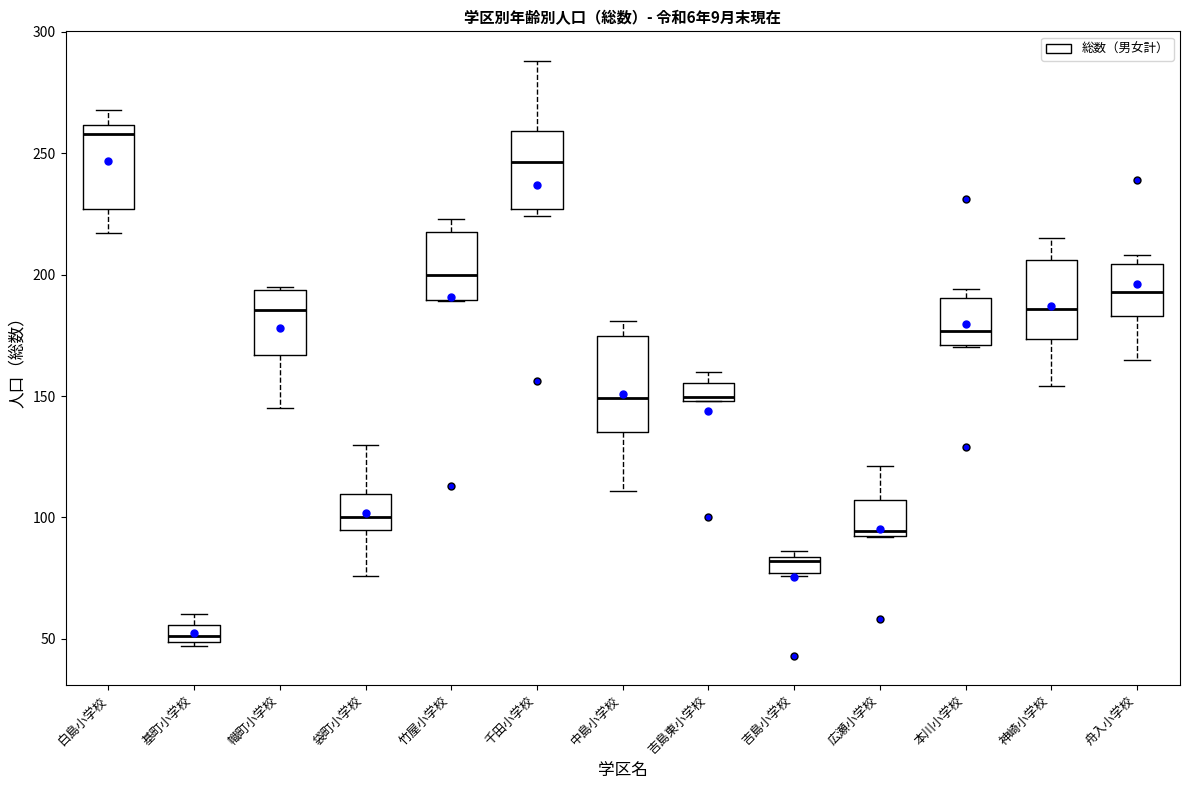

Which box is the tallest, from its lower edge to its upper edge?

中島小学校